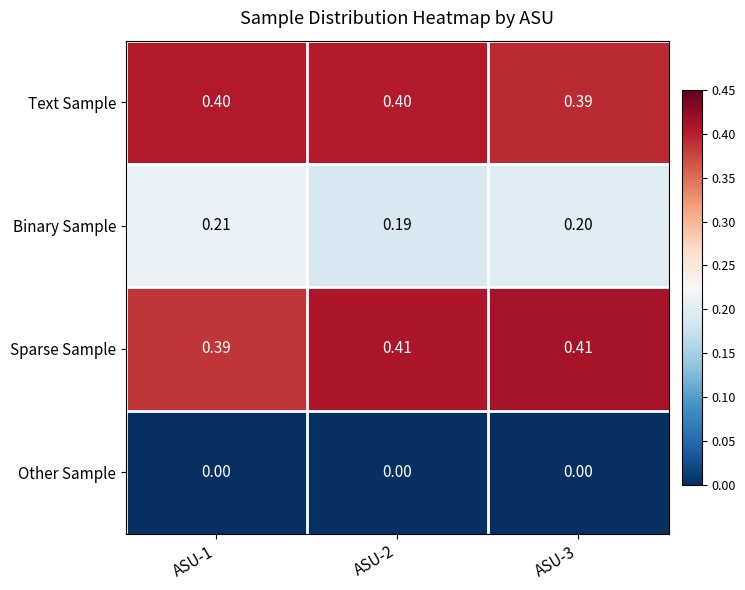

Is the value of Sparse Sample at ASU-1 greater than the value of Other Sample at ASU-2?

Yes